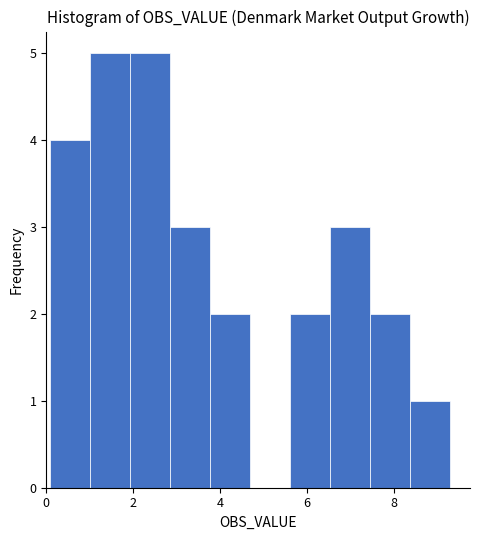

Reading left to right, list every bar in this chart as the range it spans on the x-axis followed by its height. Neither the bar edges nor the heights are printed on the chart, so give them approximately, as read against the axes.

0.0 to 1.0: 4
1.0 to 2.0: 5
2.0 to 2.8: 5
2.8 to 3.8: 3
3.8 to 4.6: 2
4.6 to 5.6: 0
5.6 to 6.6: 2
6.6 to 7.4: 3
7.4 to 8.4: 2
8.4 to 9.2: 1